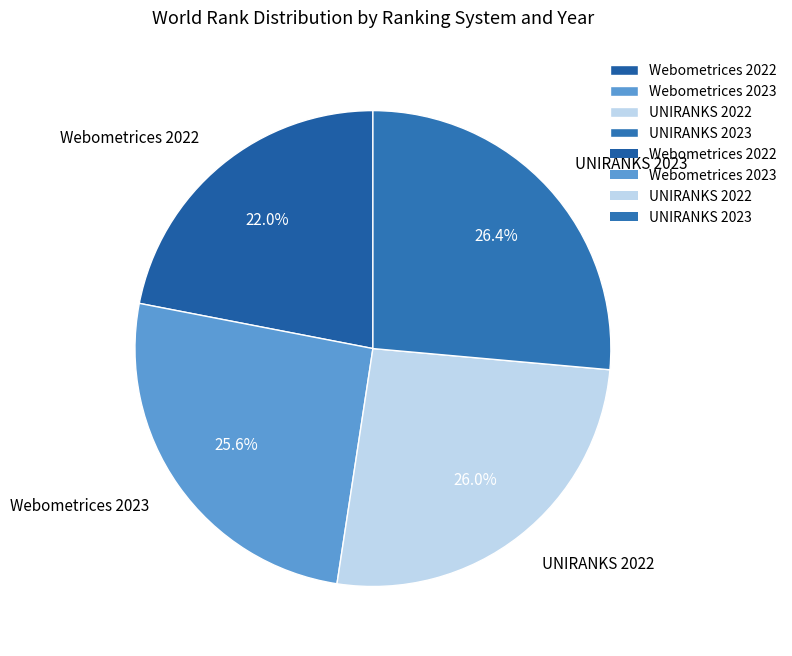

To the nearest percent, what is the average slice percentage?

25%